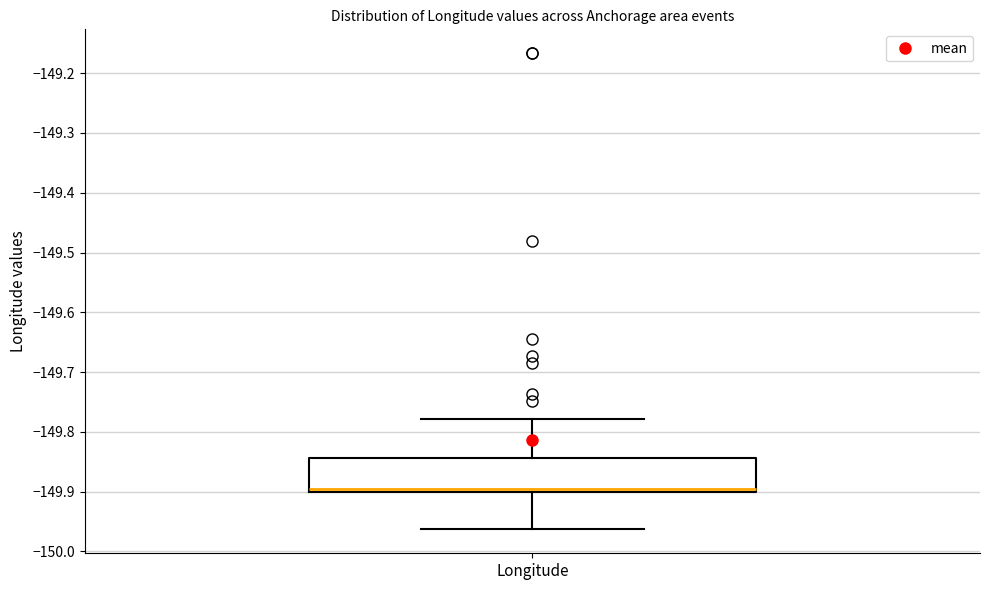

Where is the lower edge of the box for Longitude on the y-axis? The values are not printed on the chart, so give them approximately, as read against the axis.

-149.90